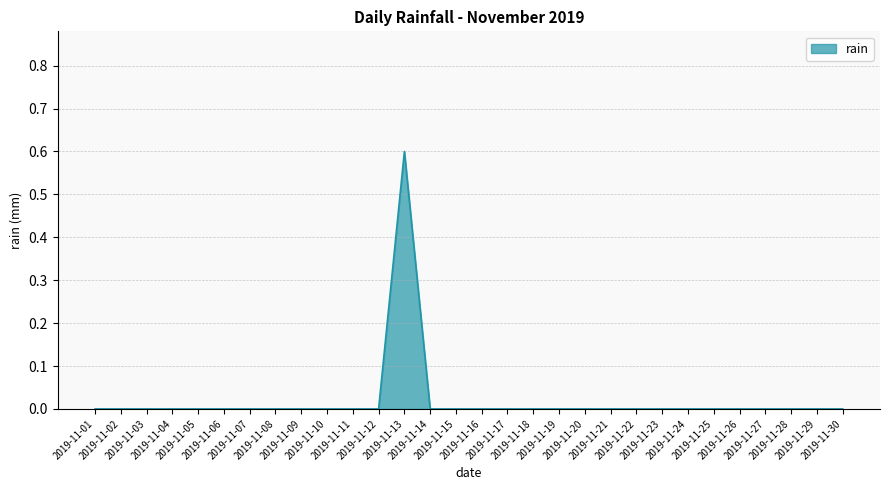

Does the chart display data point markers on the line(s)?

No